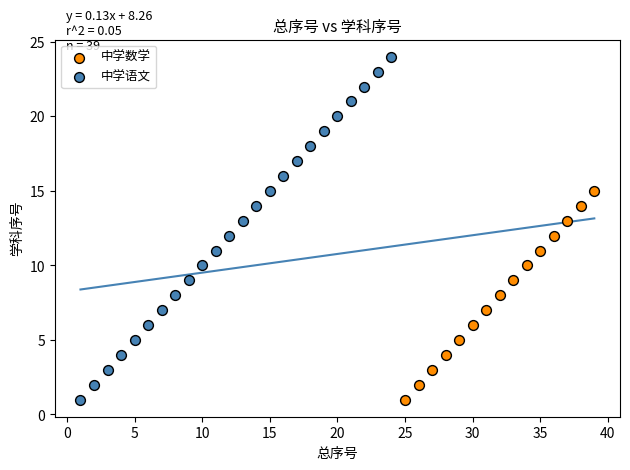

Which series has the largest Y range (max minus min)?

中学语文